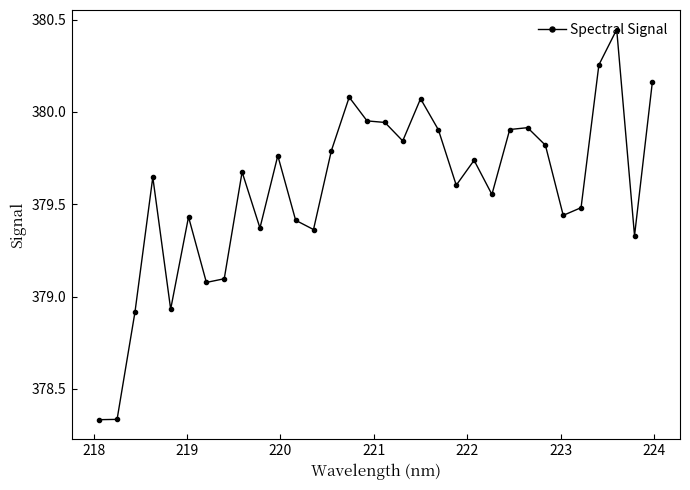

What is the difference between the maximum and minimum values?

2.1